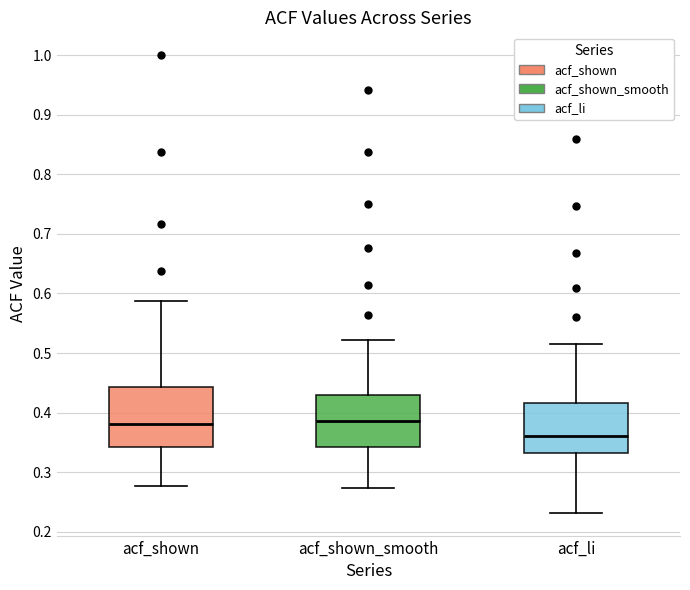

Where does the lower whisker of the box for acf_li end on the y-axis? The values are not printed on the chart, so give them approximately, as read against the axis.

0.23